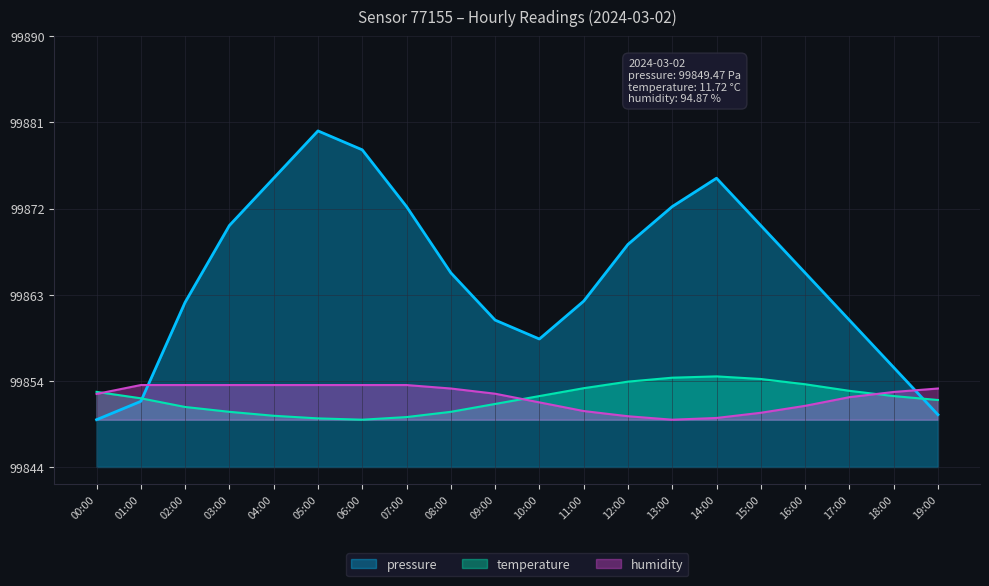

Which category has the lowest value in the temperature series?

06:00